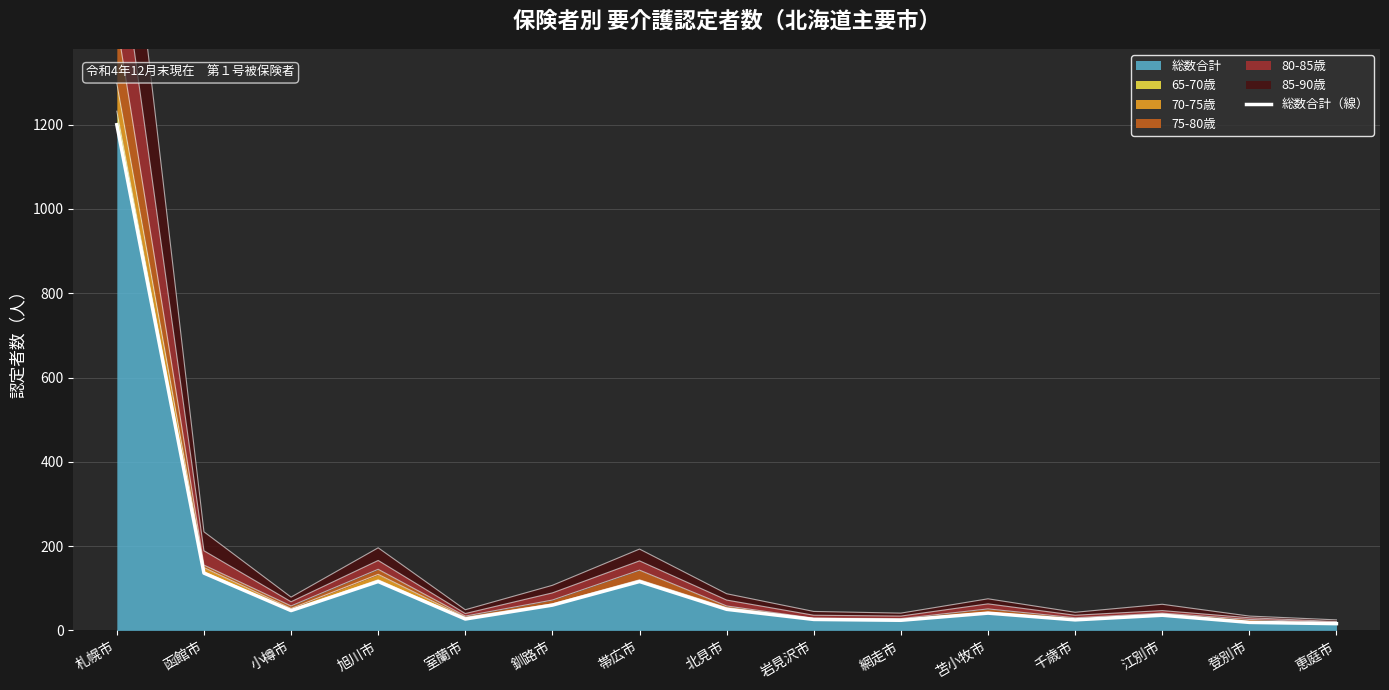

Reading right to left, what are all the values shown in this chart?

16	19	36	25	41	24	26	50	116	60	27	116	47	136	1200